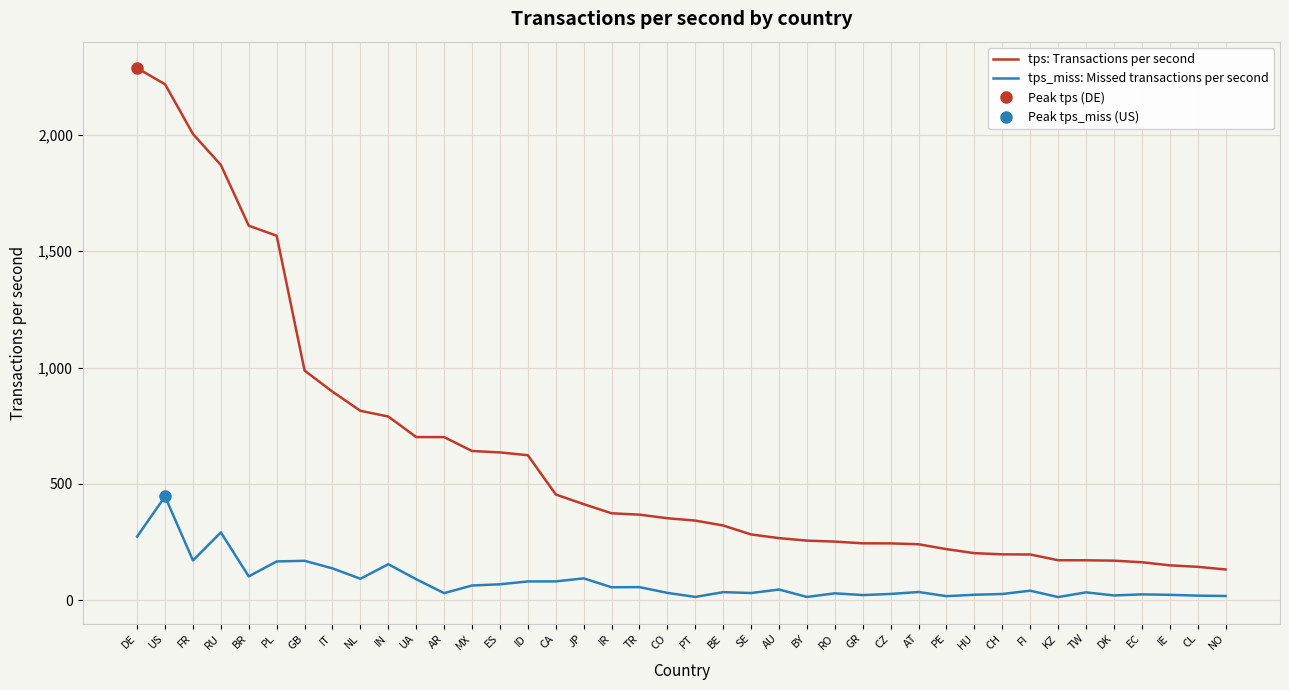

Which category has the highest value in the tps_miss: Missed transactions per second series?

US